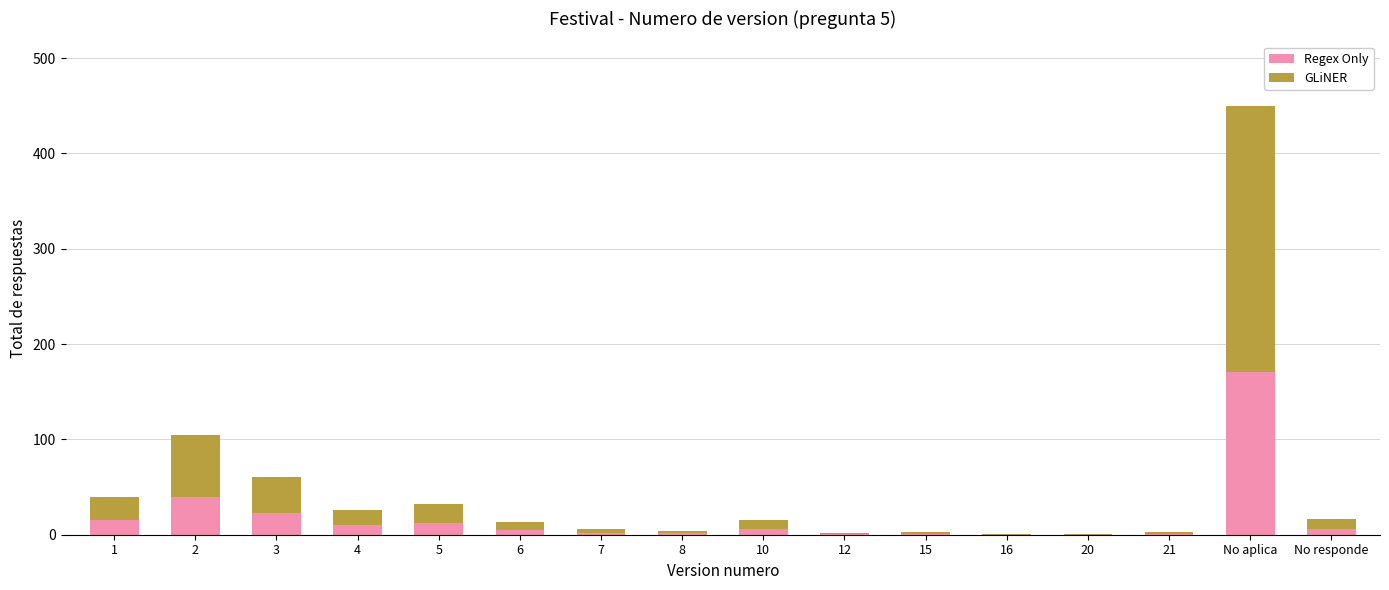

True or false: Regex Only has a value of 1 at 15.

True